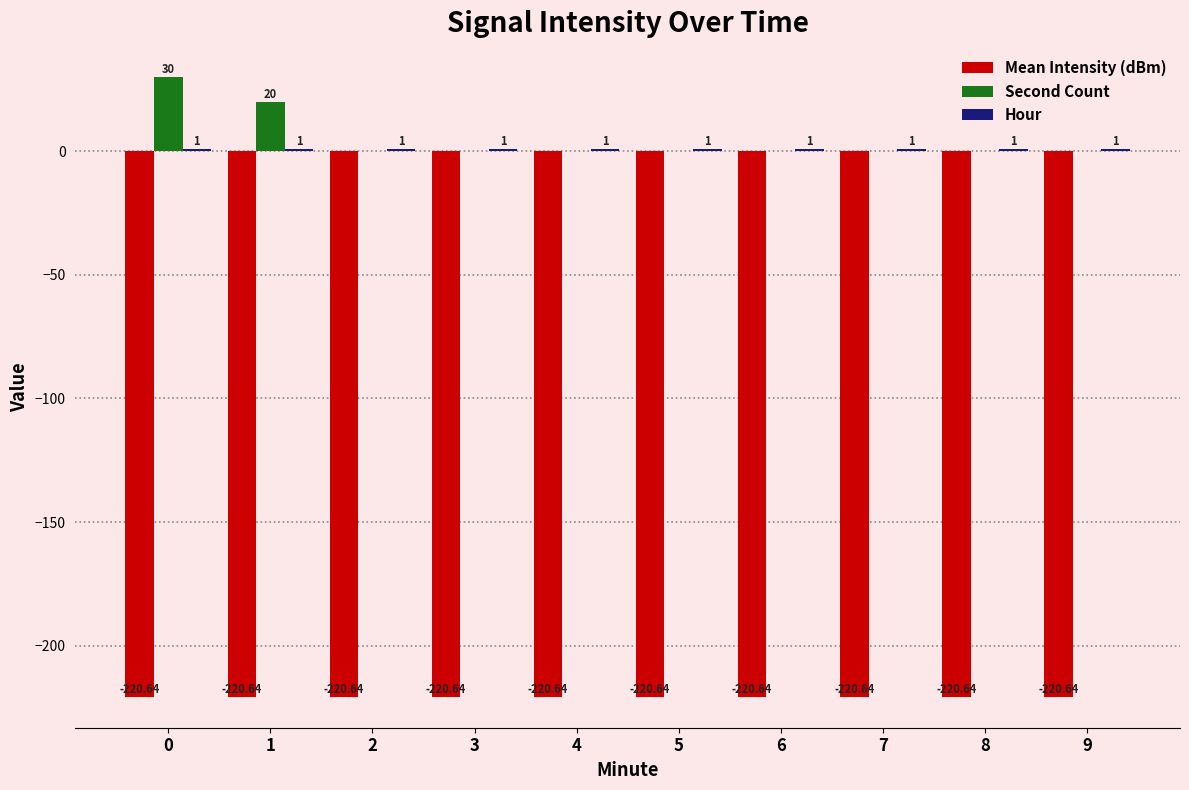

Between 1 and 3, which series saw the biggest shift?

Second Count